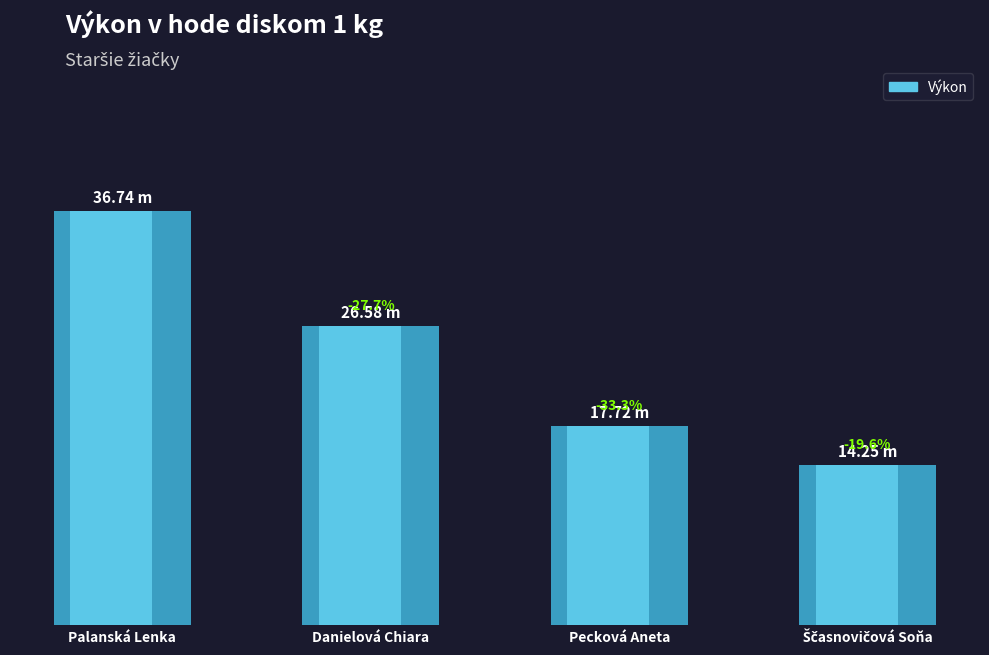

The value at Danielová Chiara is 26.6. True or false?

True